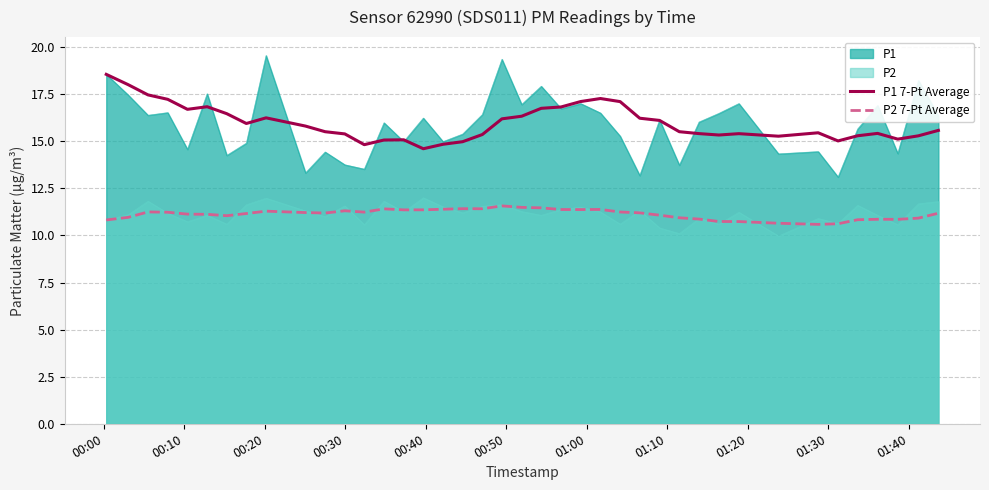

True or false: P2 7-Pt Average and P1 7-Pt Average intersect in this chart.

False